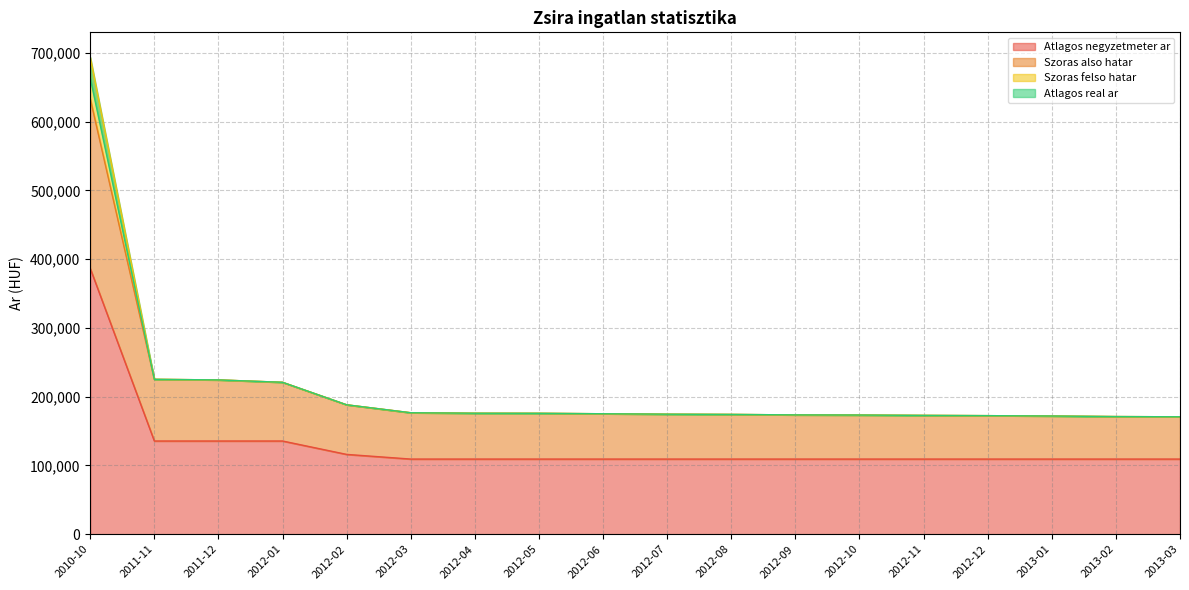

True or false: Atlagos negyzetmeter ar has a value of 109322 at 2012-09.

True